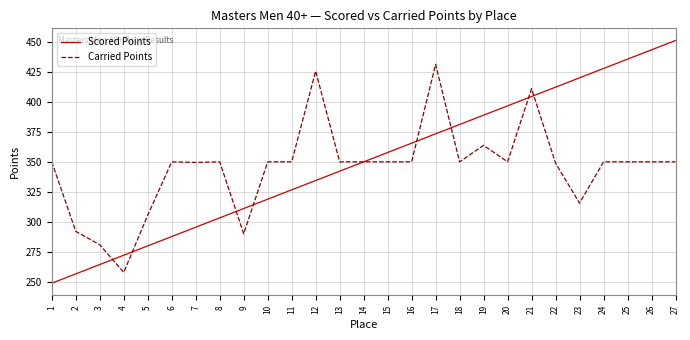

Does the chart have visible grid lines?

Yes